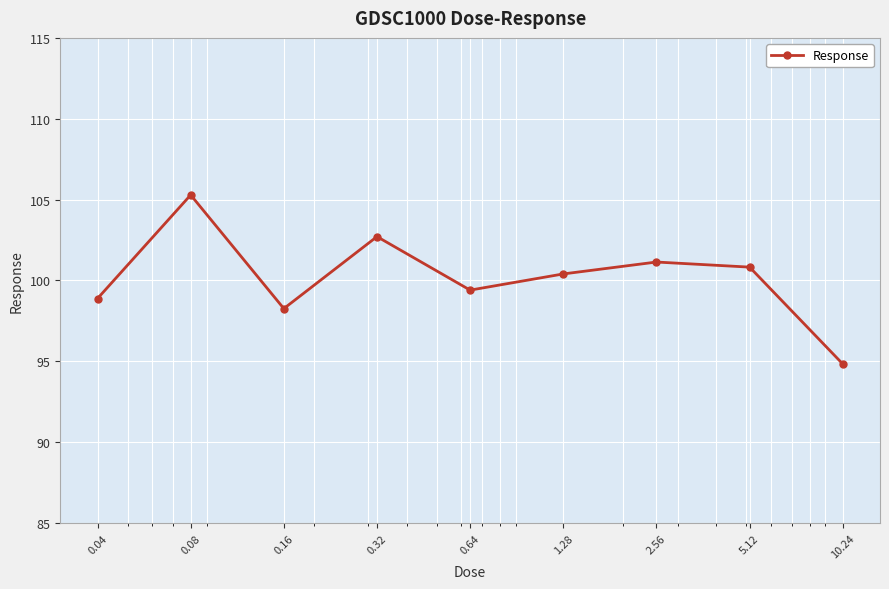

True or false: the data has more than 1 interior local peaks.

True